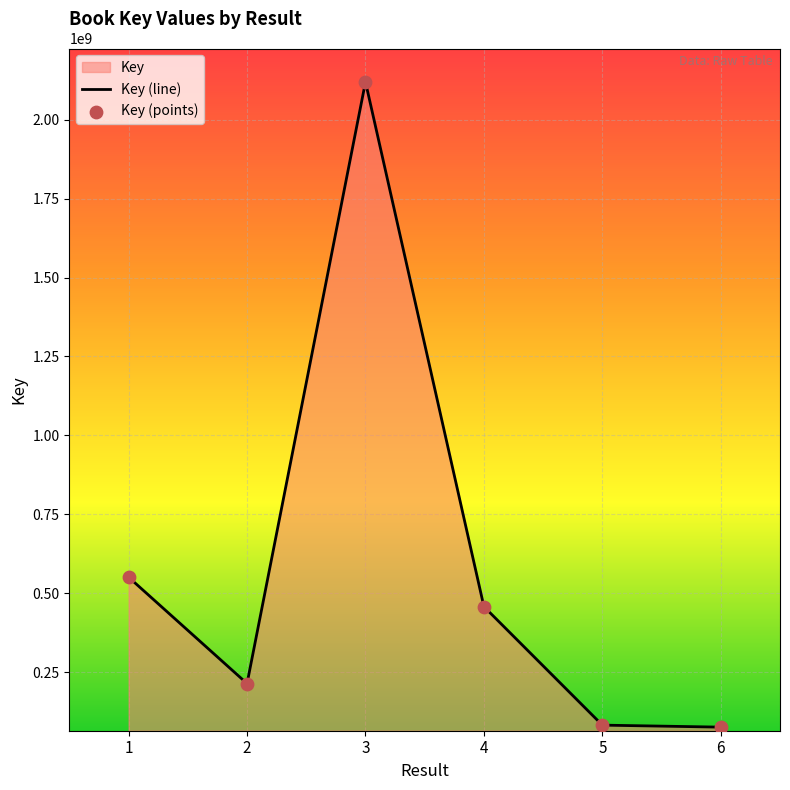

Which series reaches the minimum Y coordinate?

Key (line)